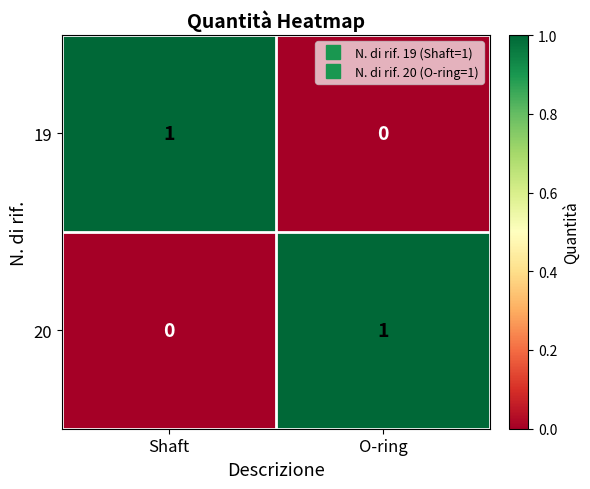

Where is 20 nearest to the value 0?

Shaft